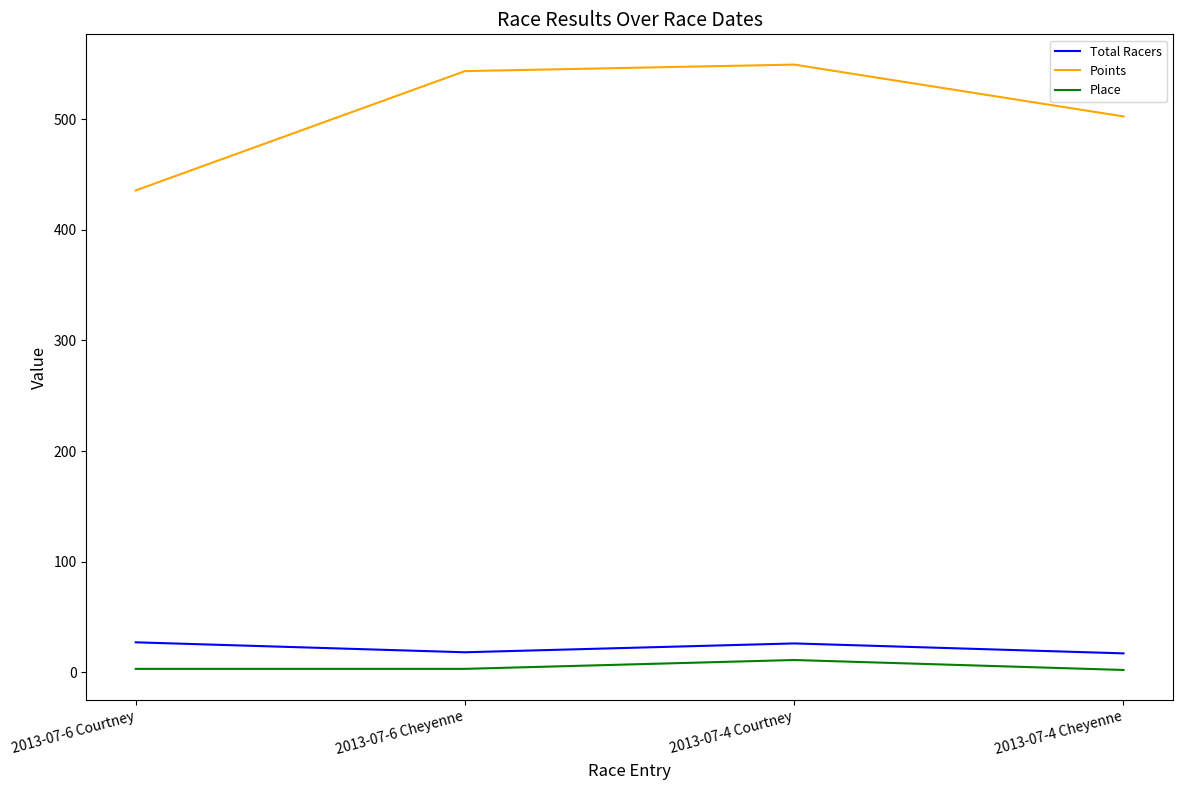

Where is the first local maximum for Total Racers?

2013-07-4 Courtney